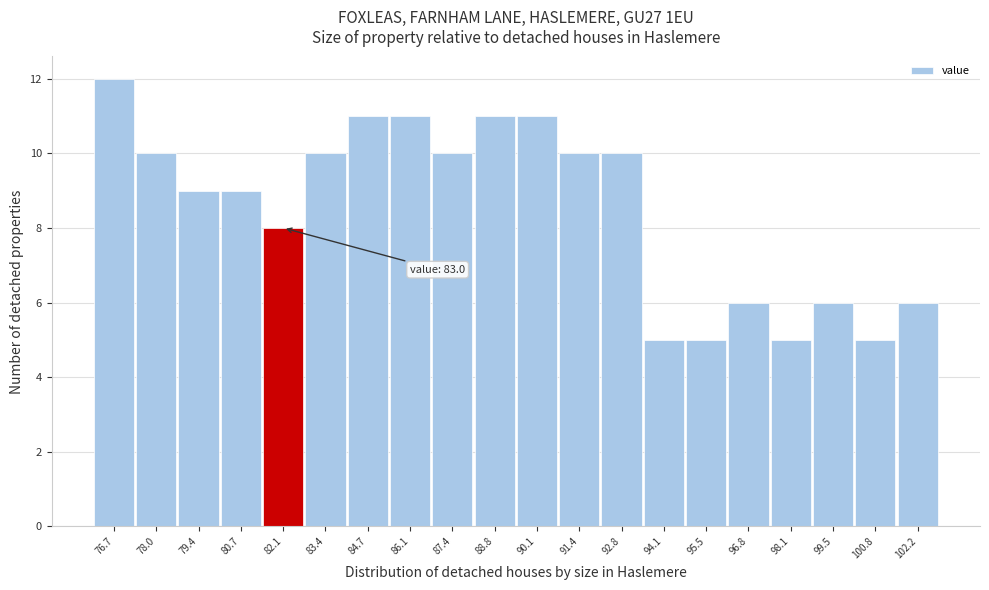

Reading left to right, list all the values displayed in this chart.

12	10	9	9	8	10	11	11	10	11	11	10	10	5	5	6	5	6	5	6